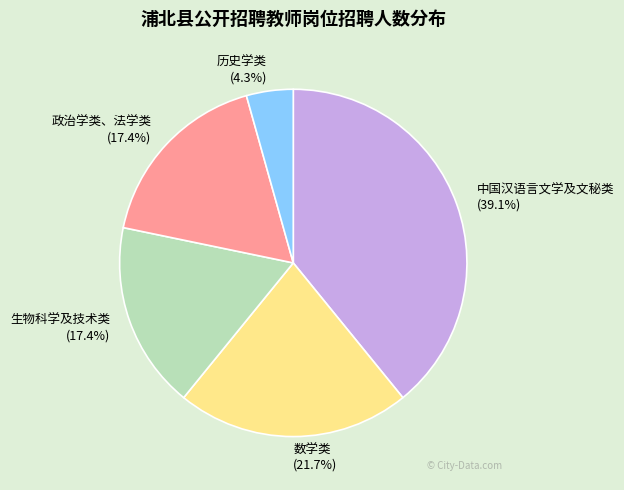

Does 数学类 account for over 50% of the chart?

No